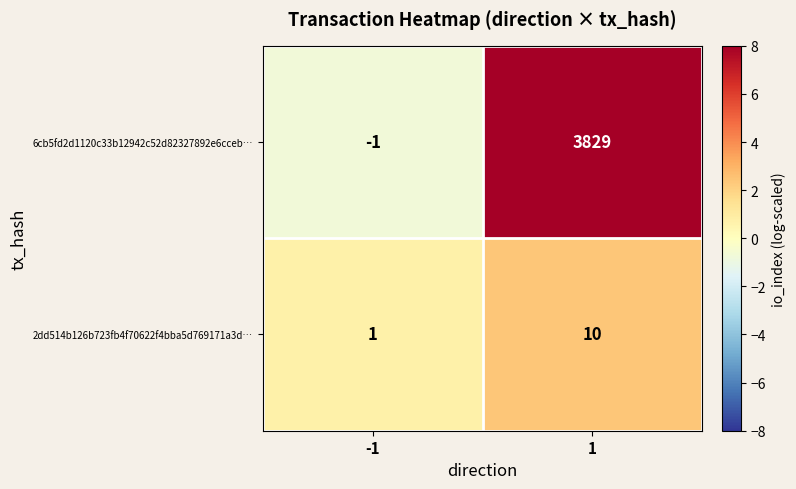

What is the difference between the 2dd514b126b723fb4f70622f4bba5d769171a3d… values at 1 and -1?

9